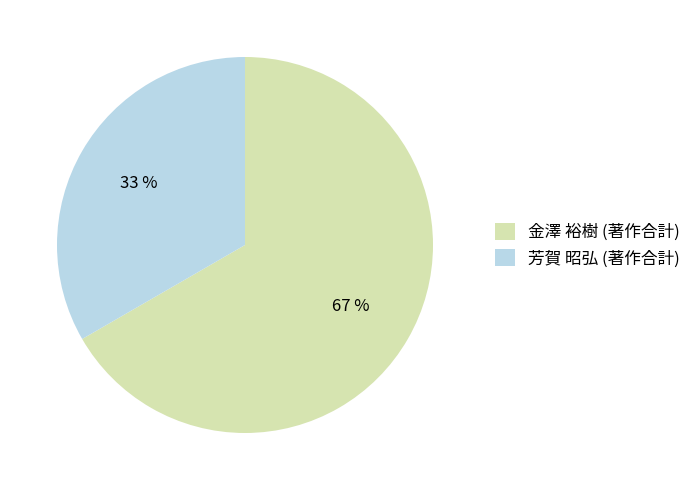

To the nearest percent, what is the combined percentage of 金澤 裕樹 (著作合計) and 芳賀 昭弘 (著作合計)?

100%